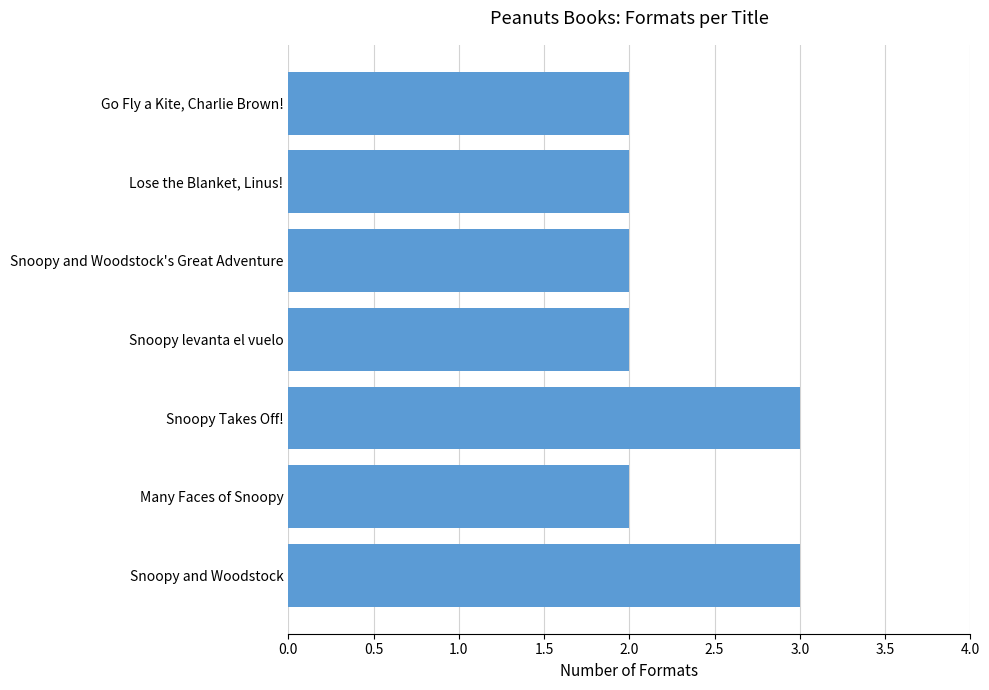

The chart shows a value of 5 at Snoopy and Woodstock. True or false?

False